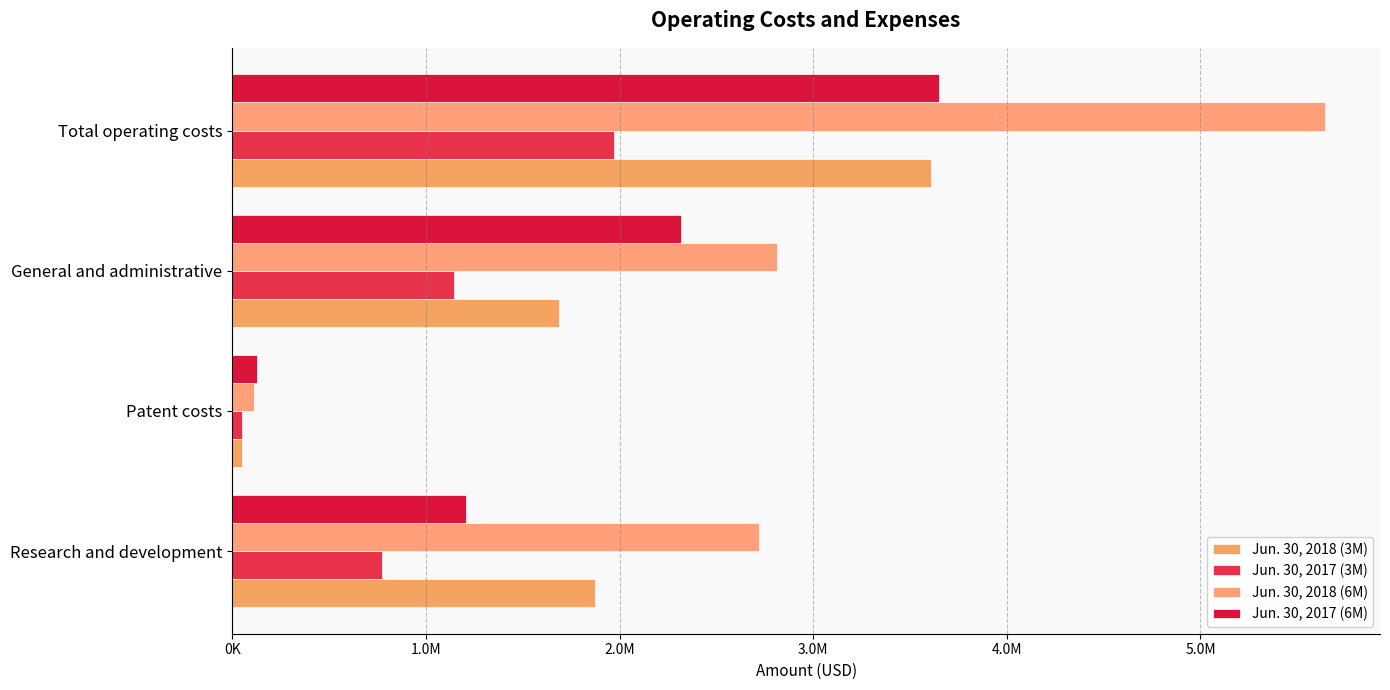

What is the minimum value for Jun. 30, 2018 (6M)?

111351